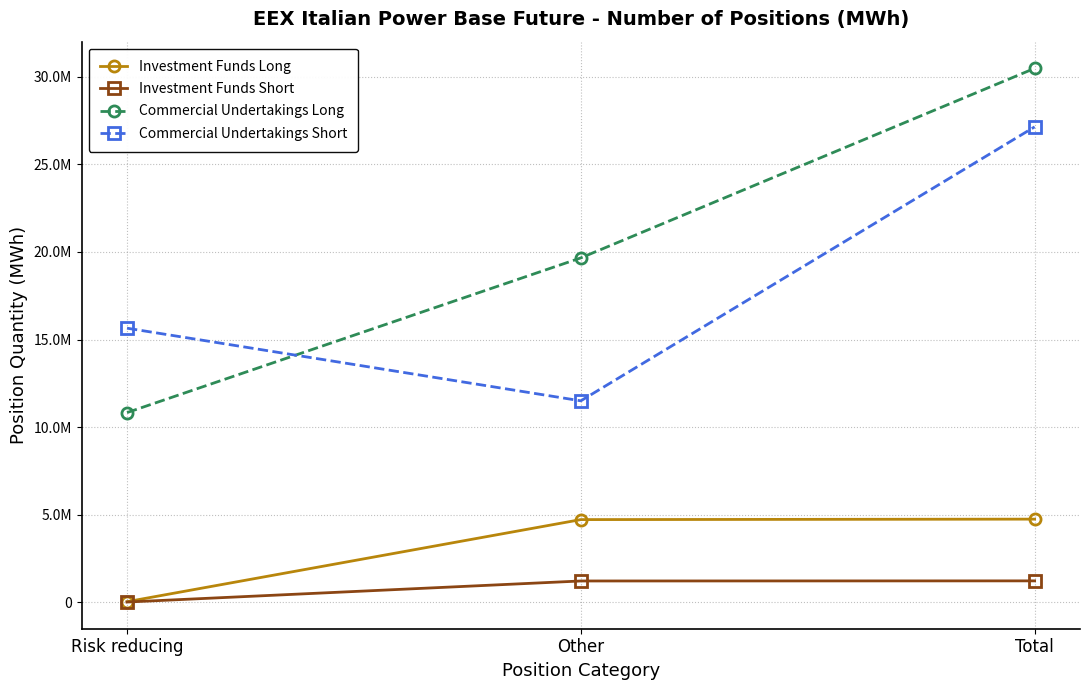

At which label does Investment Funds Long reach its peak?

Total